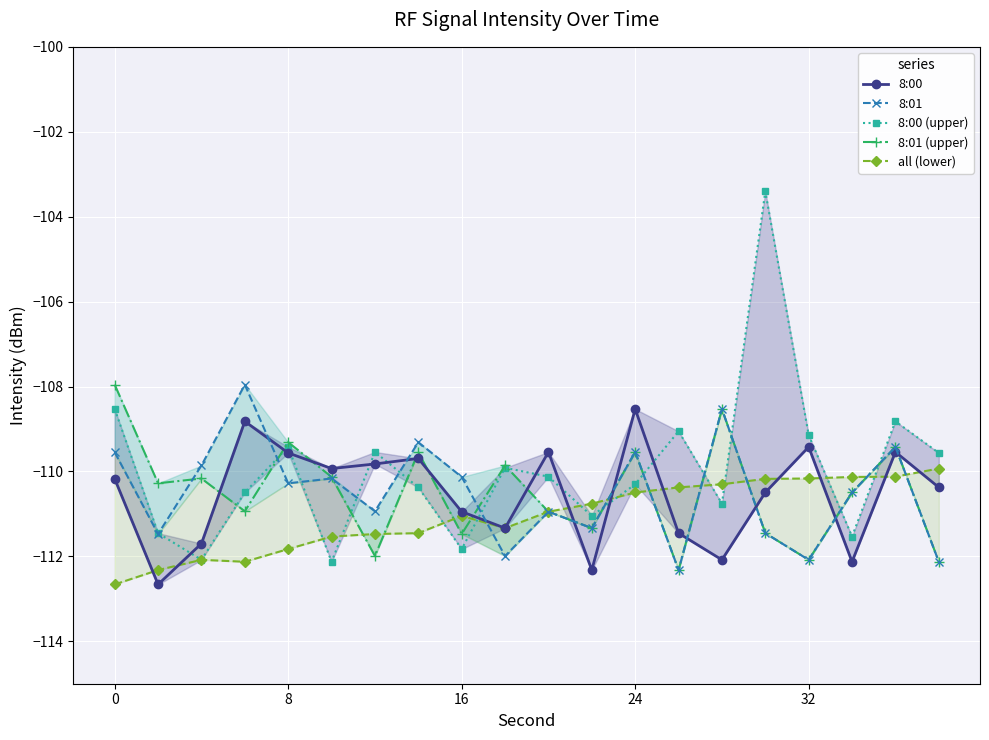

What is the sum of all all (lower) values?

-2221.3